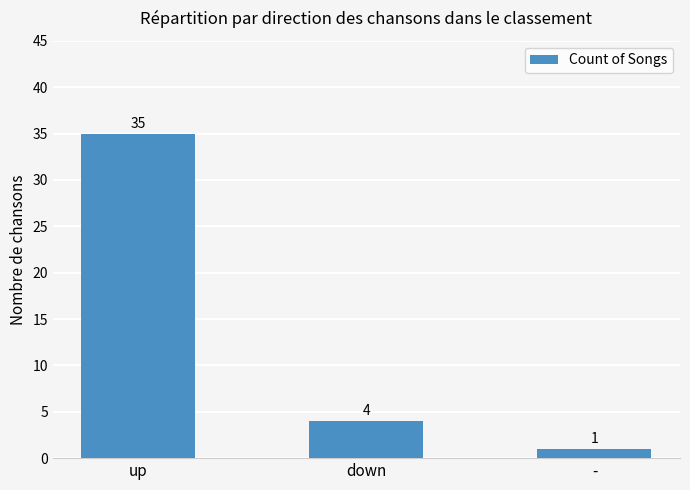

What is the sum of all values?

40